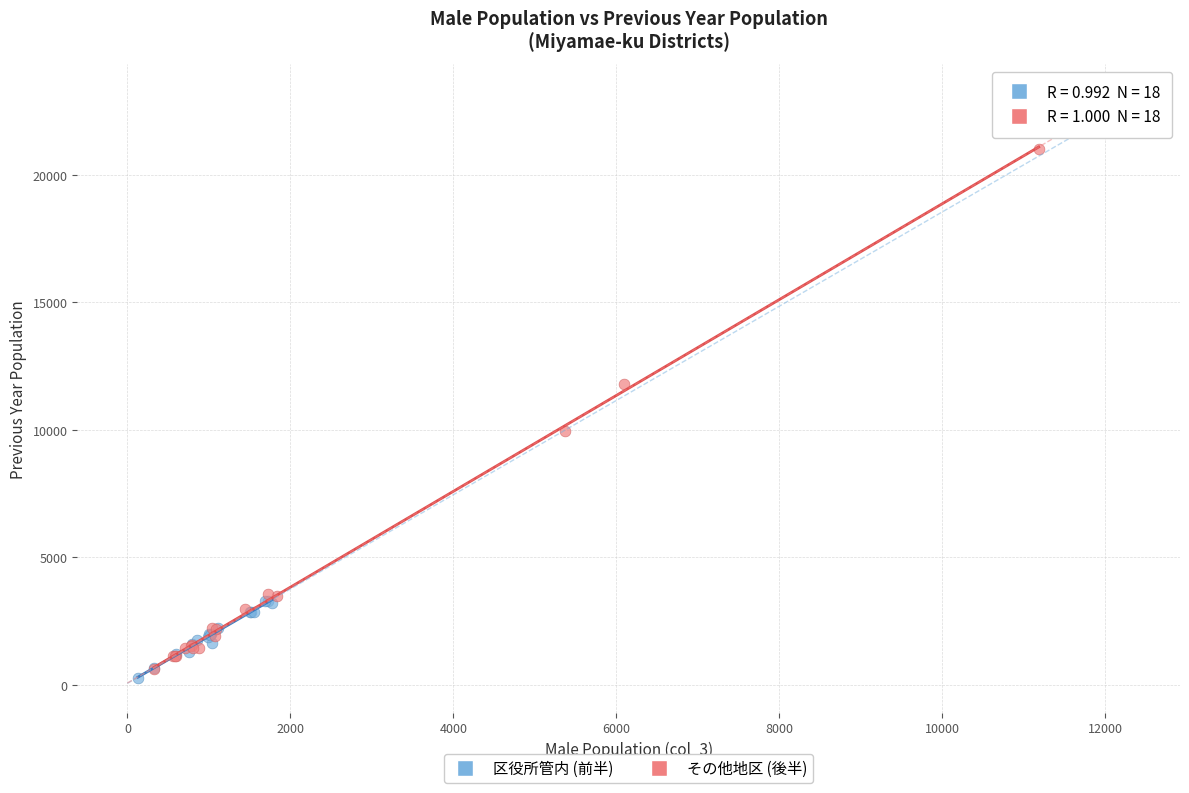

Which series reaches the minimum Y coordinate?

区役所管内 (前半)